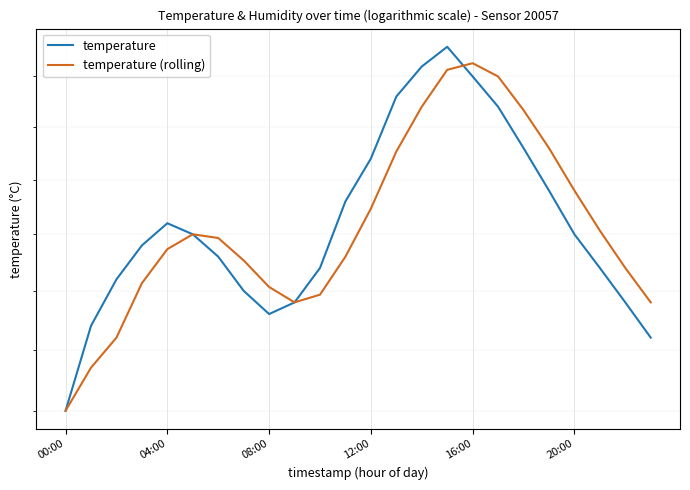

At which category does temperature (rolling) reach its first local valley?

9